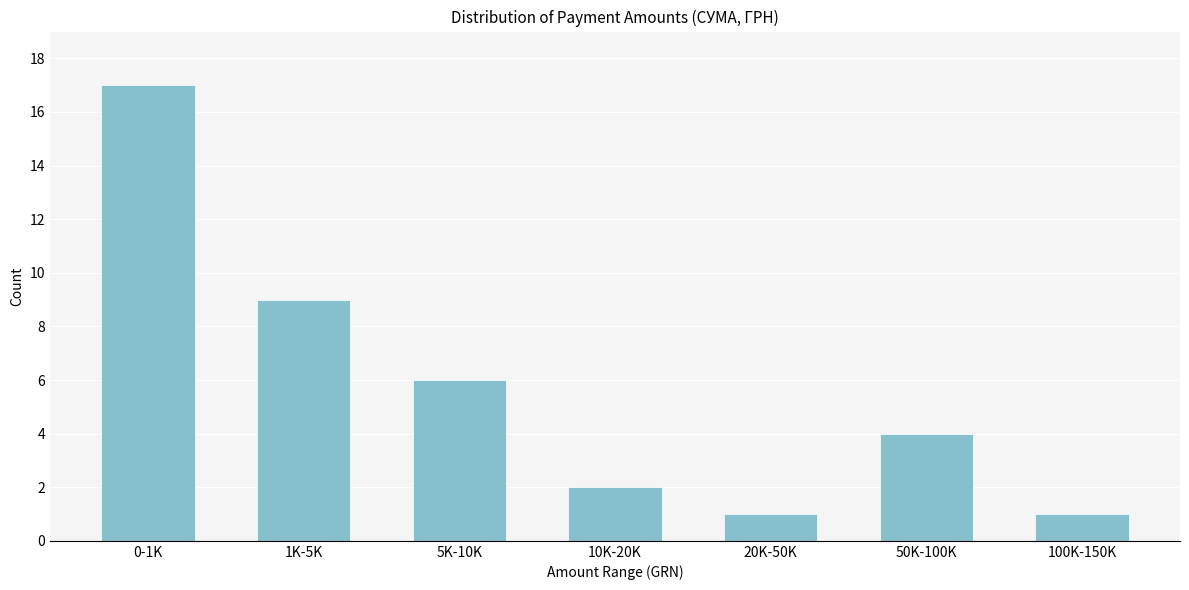

Reading left to right, list all the values displayed in this chart.

0-1K=17	1K-5K=9	5K-10K=6	10K-20K=2	20K-50K=1	50K-100K=4	100K-150K=1